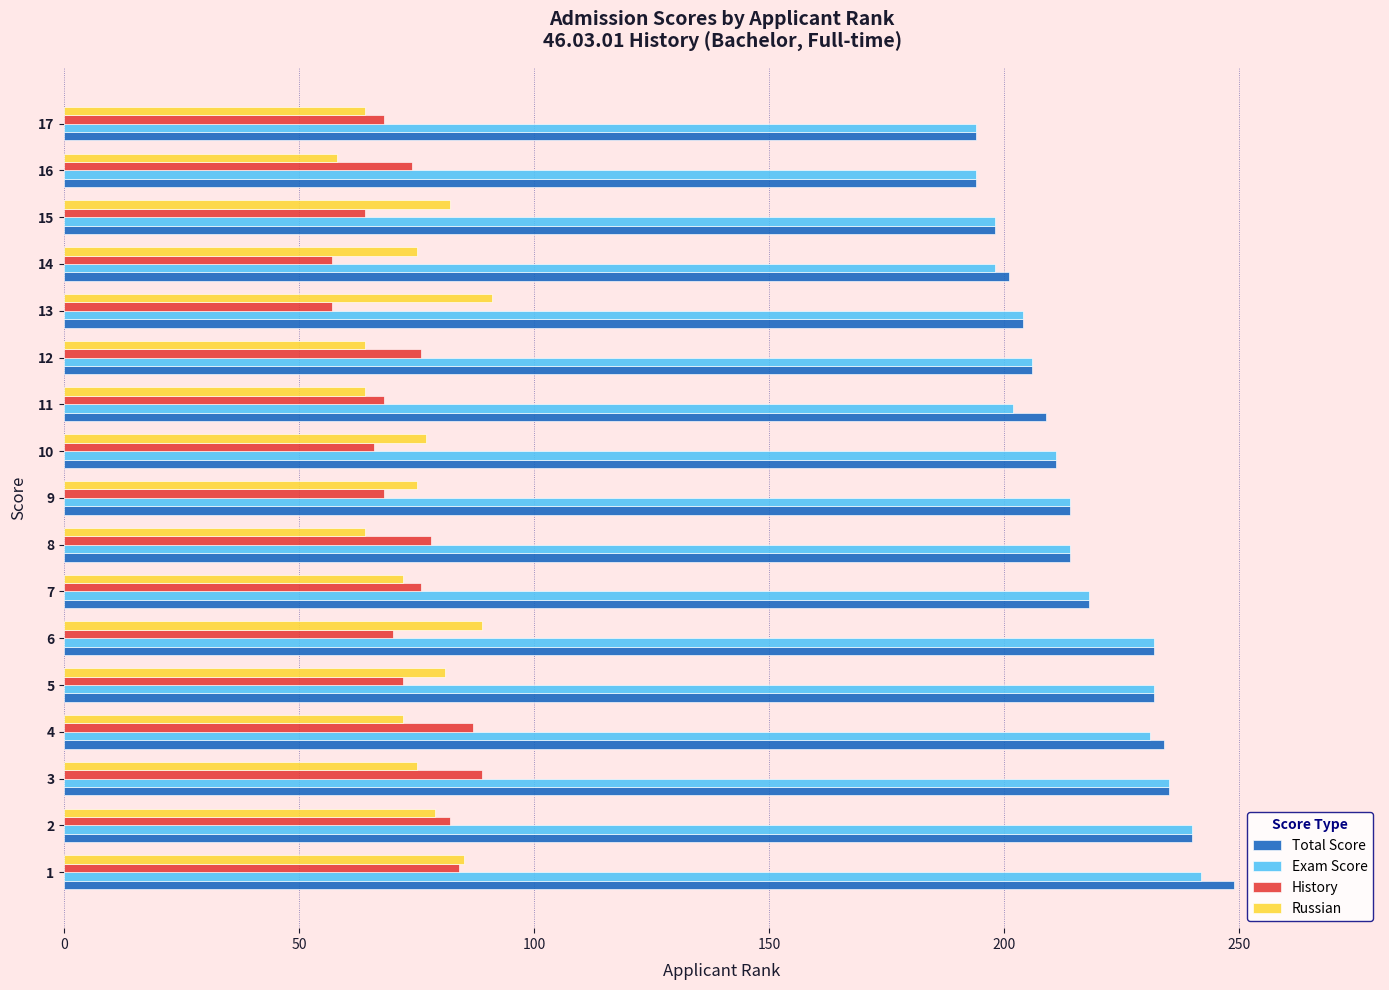

What is the total value across all series at 9?

571